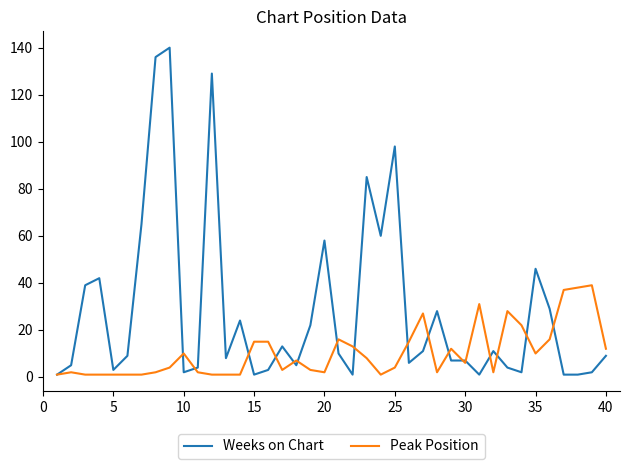

How many series are shown in this chart?

2